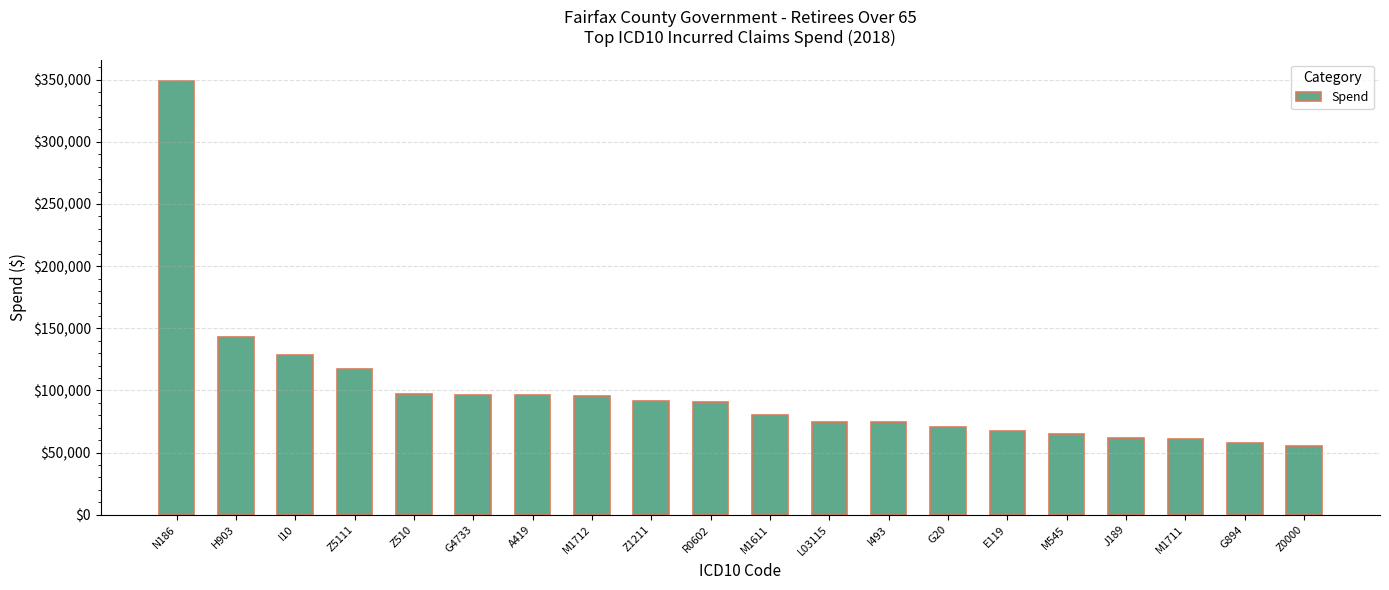

The value at E119 is 90888.6. True or false?

False